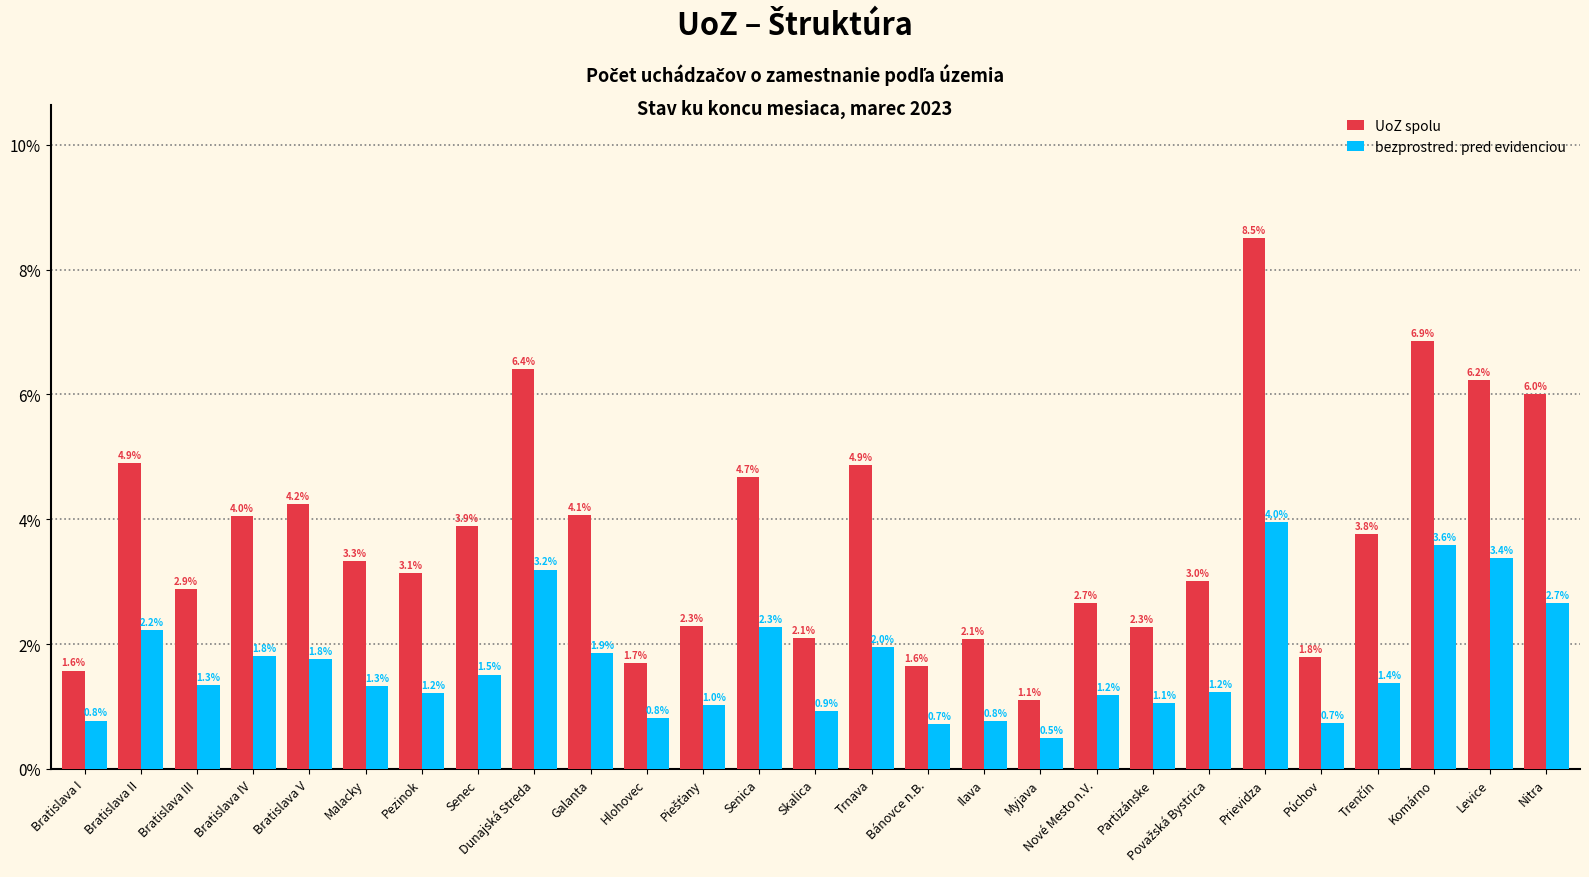

The value of bezprostred. pred evidenciou at Partizánske is 1.1. True or false?

True